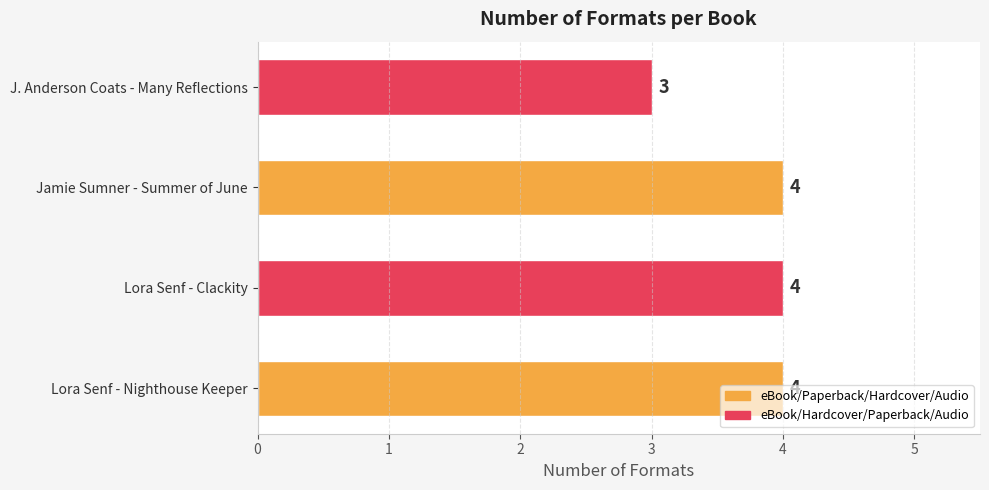

Approximately how many times larger is the value at Lora Senf - Nighthouse Keeper compared to J. Anderson Coats - Many Reflections?

1.3